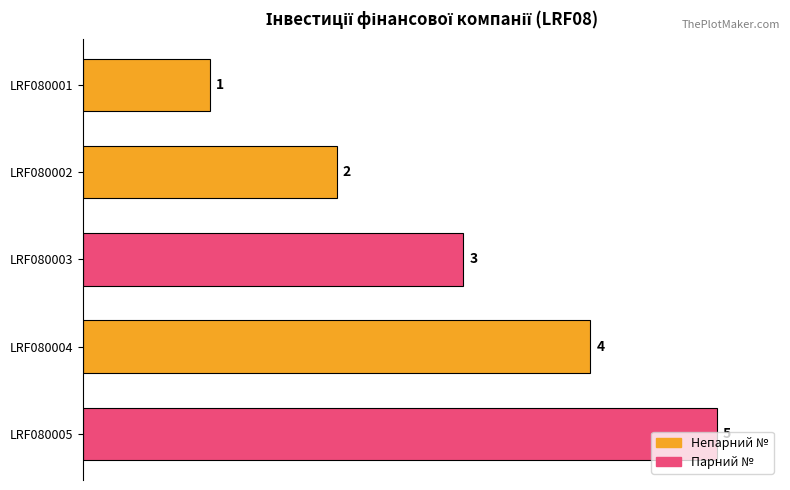

Does the chart contain stacked bars?

No